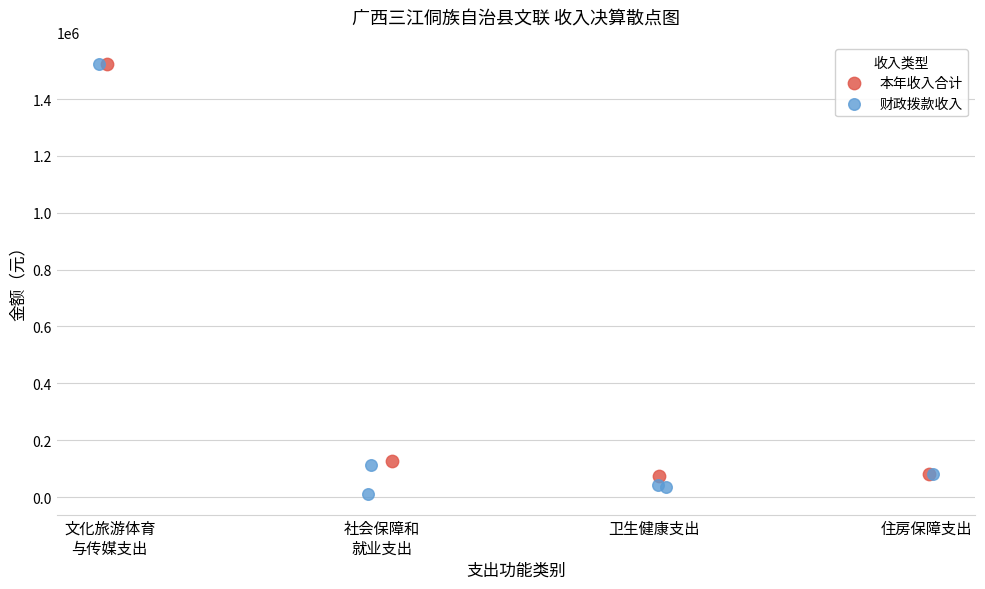

Which series has the widest spread of Y values?

财政拨款收入